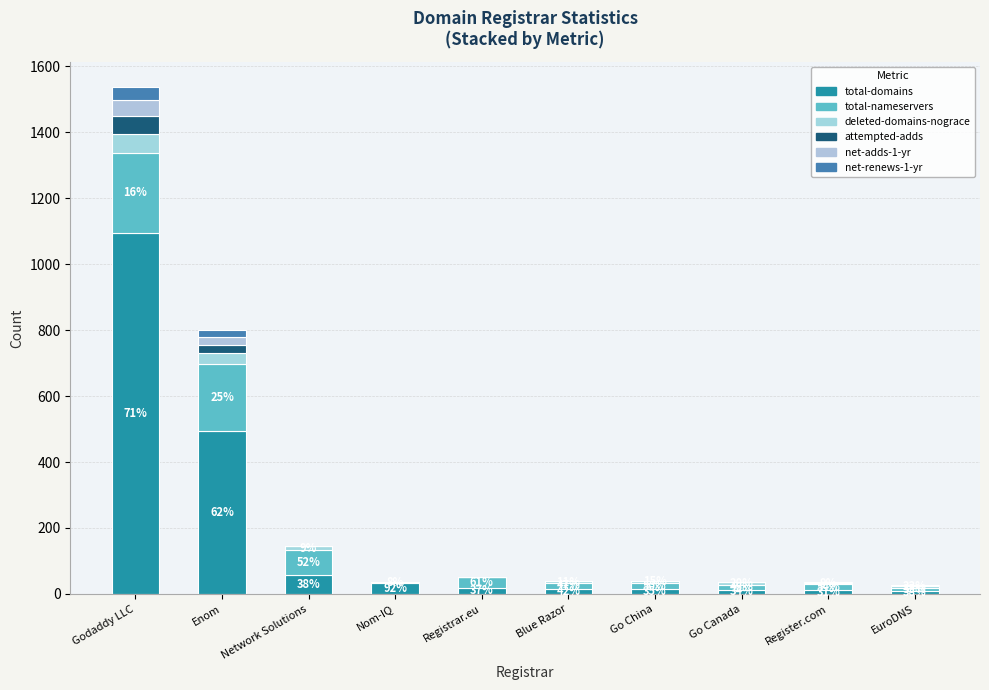

What is the difference between the maximum and second lowest values in the deleted-domains-nograce series?

59